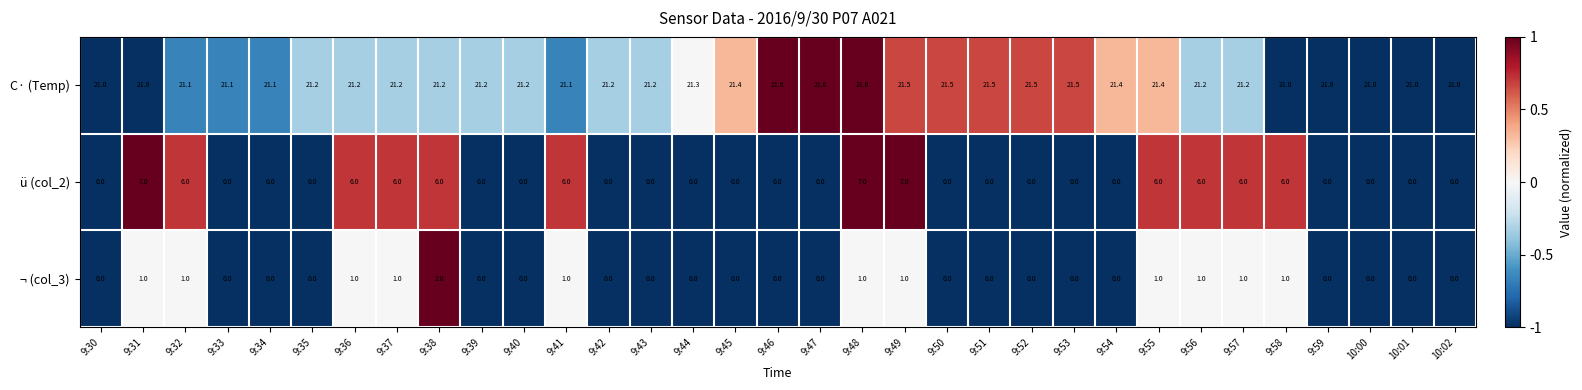

How many data points in ¬ (col_3) are above 0?

12